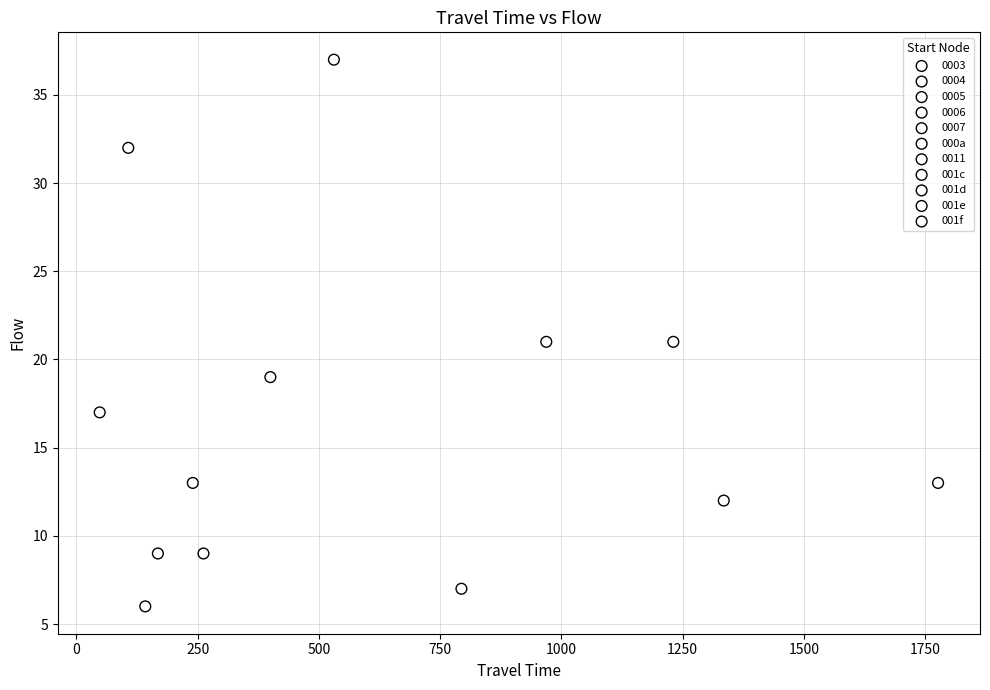

What are all the series names shown in the legend?

0003, 0004, 0005, 0006, 0007, 000a, 0011, 001c, 001d, 001e, 001f